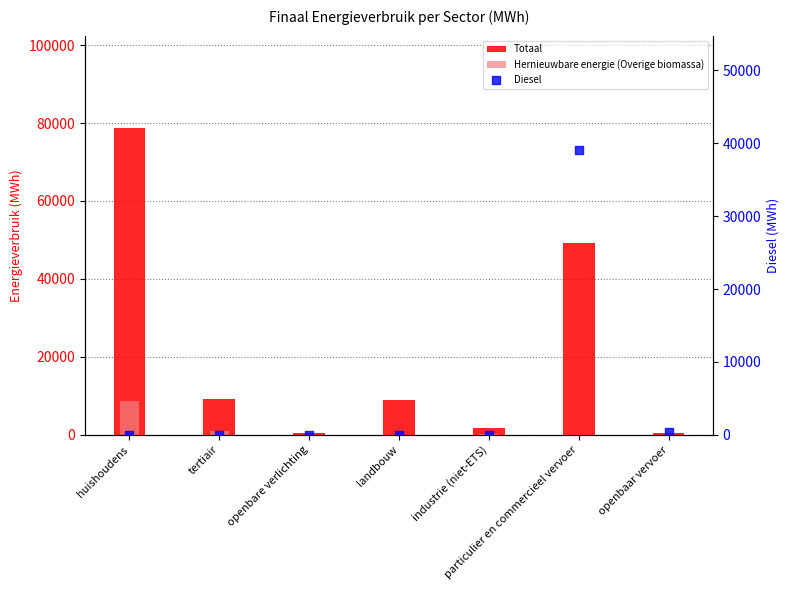

What are all the series names shown in the legend?

Totaal, Hernieuwbare energie (Overige biomassa), Diesel